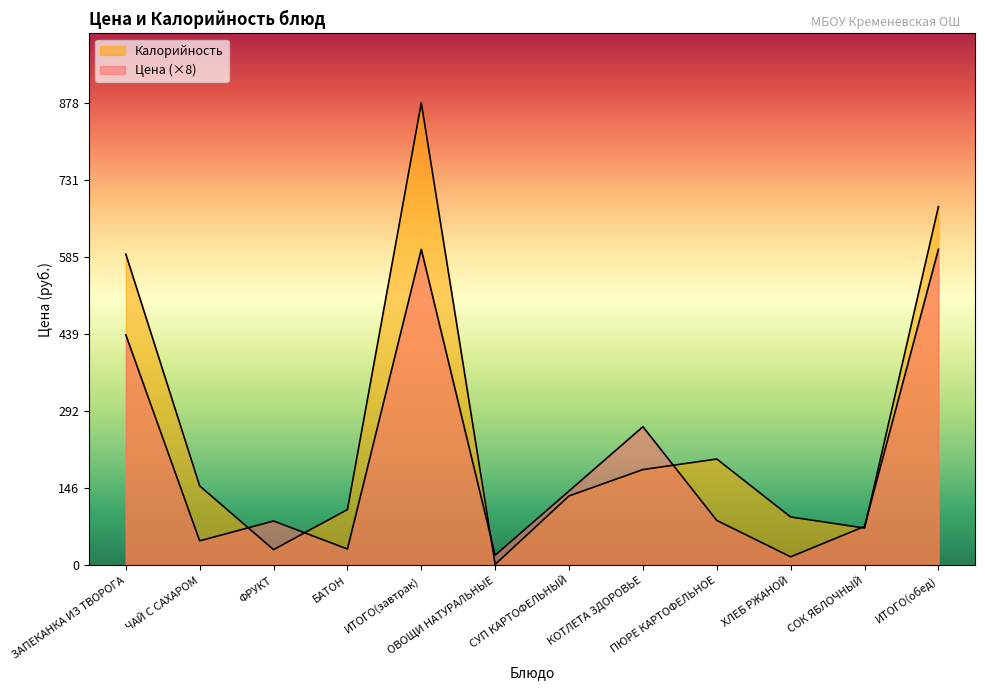

Reading left to right, transcribe all the data shown in this chart.

Цена: ЗАПЕКАНКА ИЗ ТВОРОГА=437.7	ЧАЙ С САХАРОМ=46.7	ФРУКТ=84.4	БАТОН=31.2	ИТОГО(завтрак)=600.0	ОВОЩИ НАТУРАЛЬНЫЕ=19.4	СУП КАРТОФЕЛЬНЫЙ=141.3	КОТЛЕТА ЗДОРОВЬЕ=263.4	ПЮРЕ КАРТОФЕЛЬНОЕ=85.4	ХЛЕБ РЖАНОЙ=16.4	СОК ЯБЛОЧНЫЙ=74.1	ИТОГО(обед)=600.0
Калорийность: ЗАПЕКАНКА ИЗ ТВОРОГА=591.0	ЧАЙ С САХАРОМ=151.0	ФРУКТ=30.0	БАТОН=106.0	ИТОГО(завтрак)=878.0	ОВОЩИ НАТУРАЛЬНЫЕ=2.0	СУП КАРТОФЕЛЬНЫЙ=132.0	КОТЛЕТА ЗДОРОВЬЕ=182.0	ПЮРЕ КАРТОФЕЛЬНОЕ=202.0	ХЛЕБ РЖАНОЙ=92.0	СОК ЯБЛОЧНЫЙ=71.0	ИТОГО(обед)=681.0